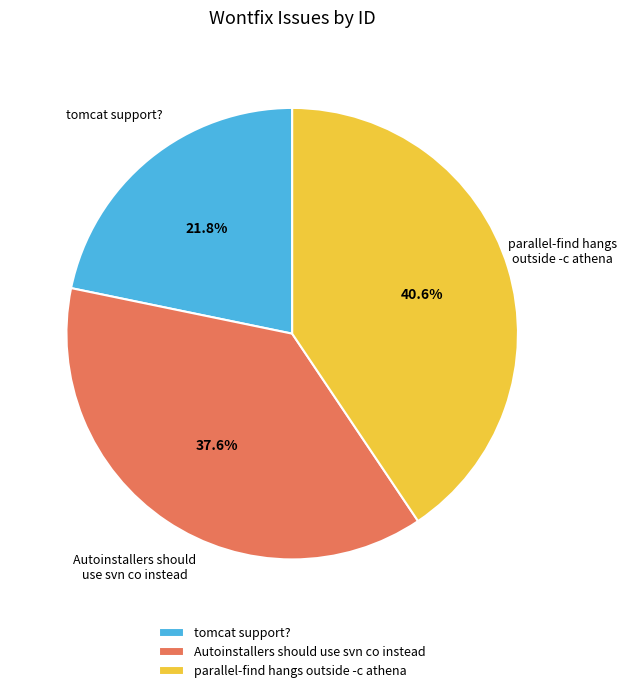

Combined, what portion of the pie is parallel-find hangs outside -c athena and tomcat support??

62.4%